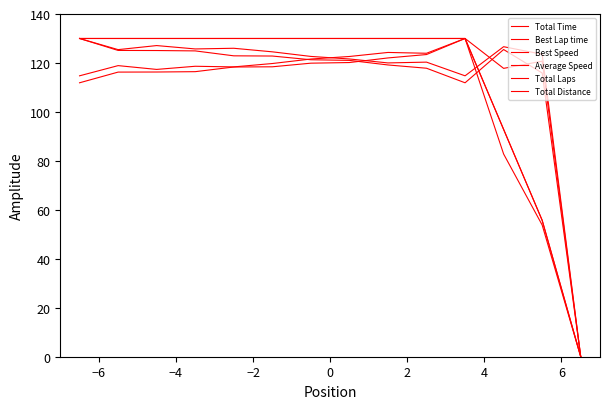

Which series has the widest spread of values?

Total Time